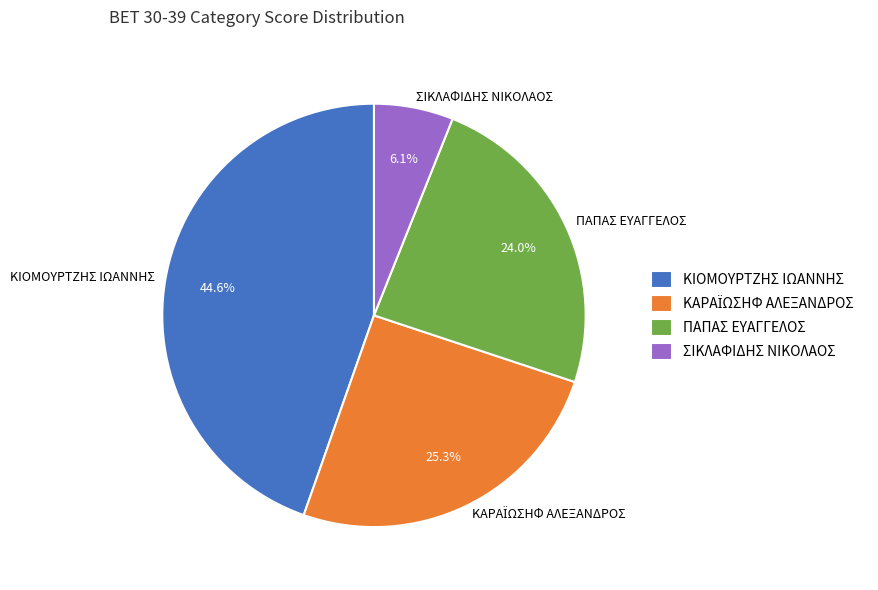

Which category has the biggest portion of the pie?

ΚΙΟΜΟΥΡΤΖΗΣ ΙΩΑΝΝΗΣ